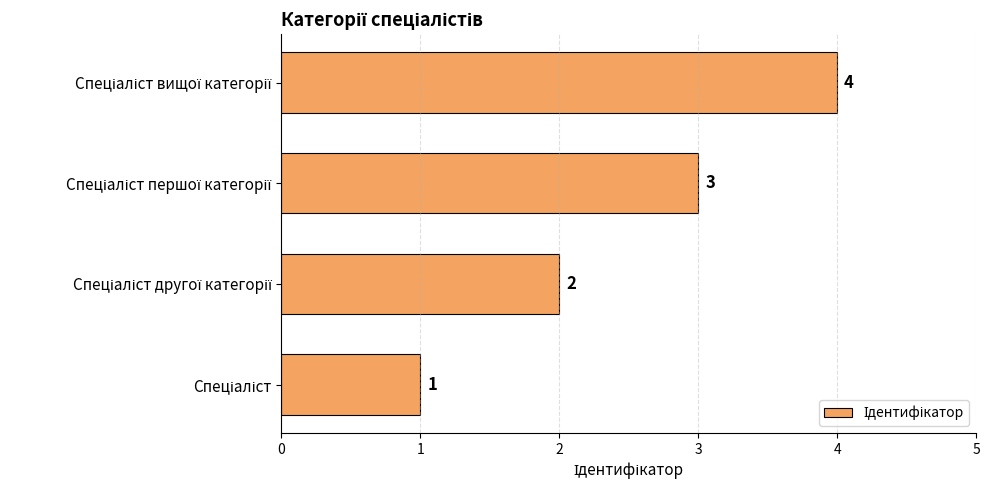

What is the sum of all values?

10